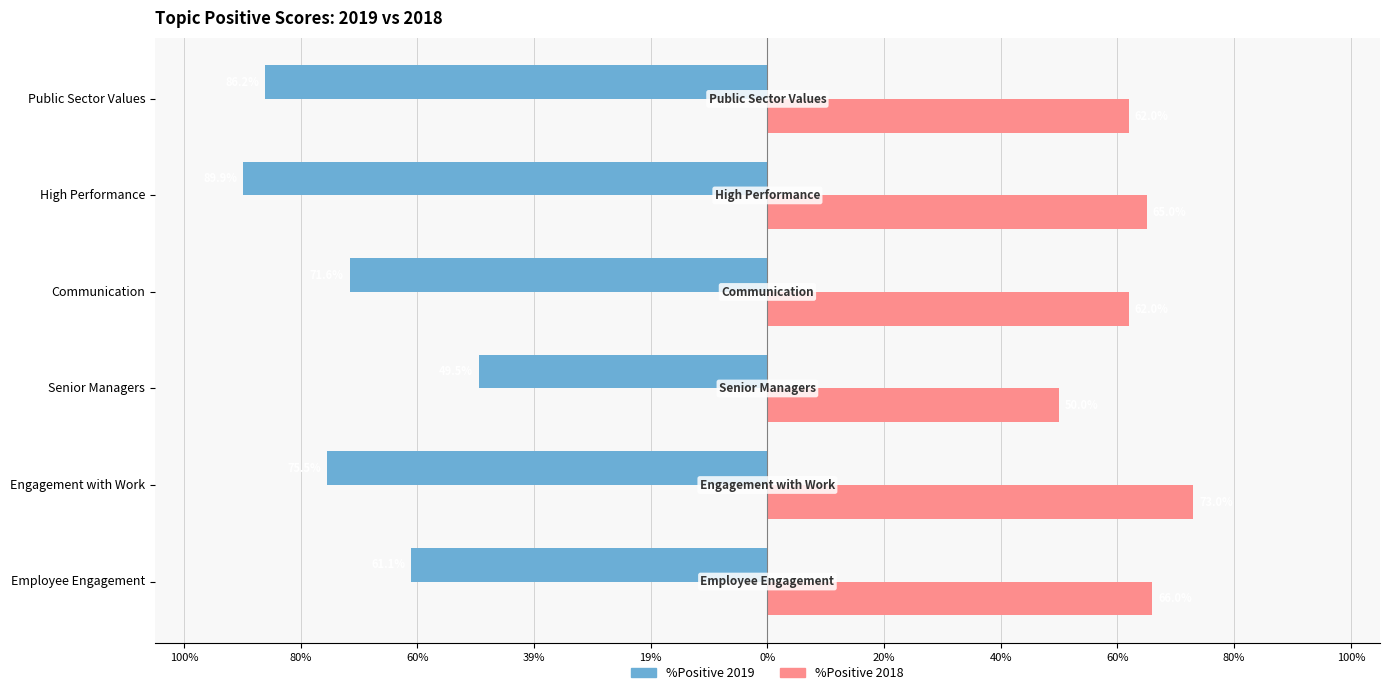

What are all the series names shown in the legend?

%Positive 2019, %Positive 2018